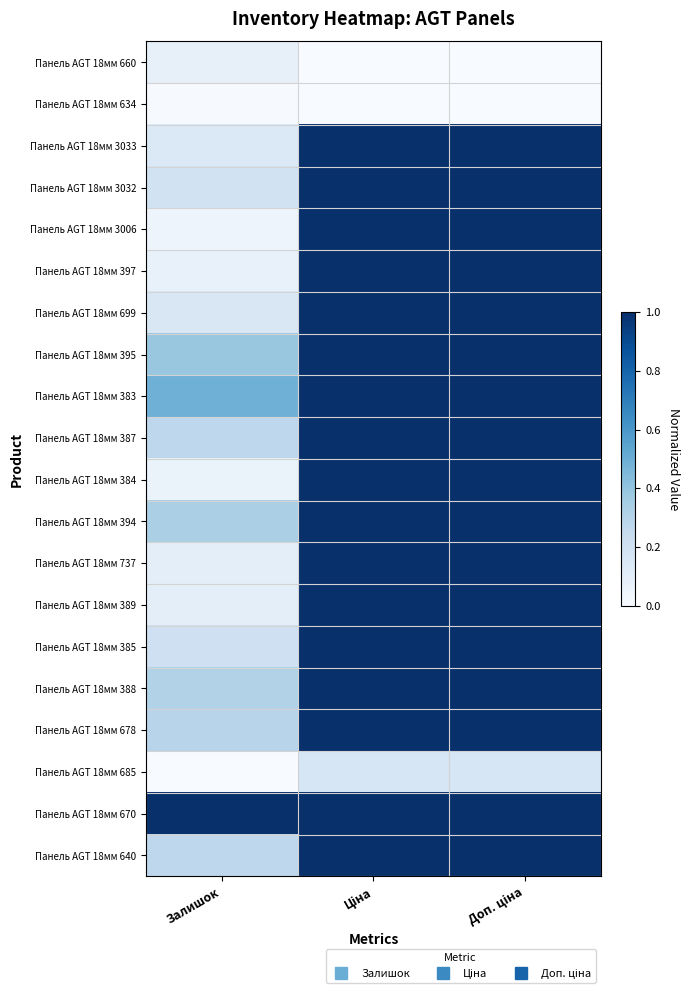

Which category has the highest value across all series?

Ціна